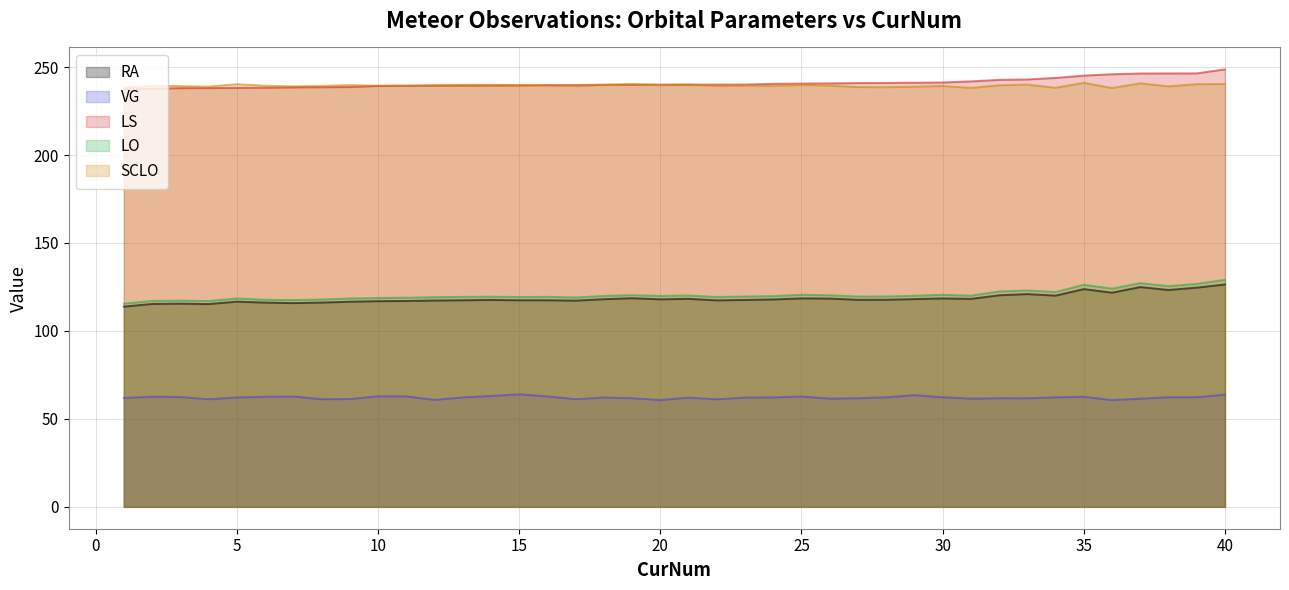

List the labels in order of RA value, smallest first.

1, 4, 2, 3, 7, 6, 8, 9, 5, 10, 11, 17, 12, 22, 16, 13, 15, 23, 14, 27, 28, 24, 20, 18, 29, 31, 21, 26, 30, 25, 19, 34, 32, 33, 36, 38, 35, 39, 37, 40